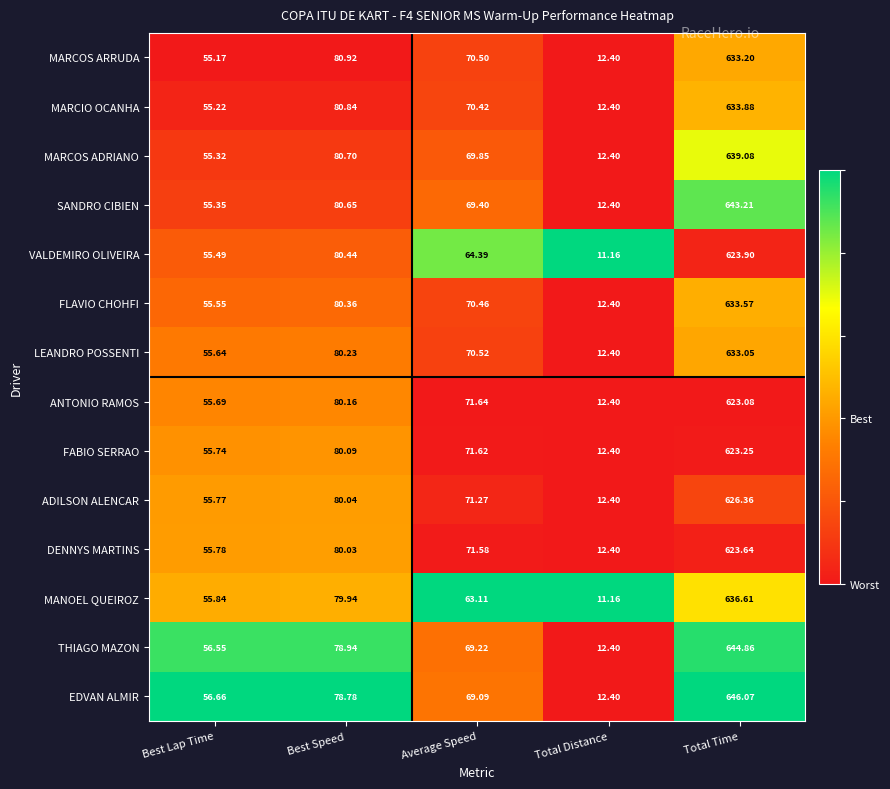

Where does the VALDEMIRO OLIVEIRA series first go above 64?

Best Speed